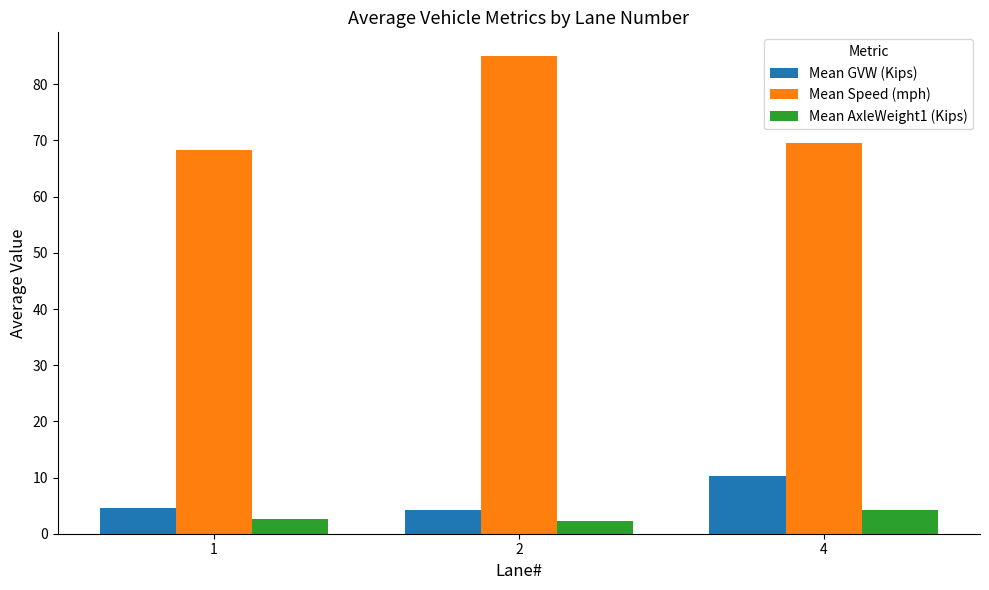

Between 1 and 2, which series saw the biggest shift?

Mean Speed (mph)